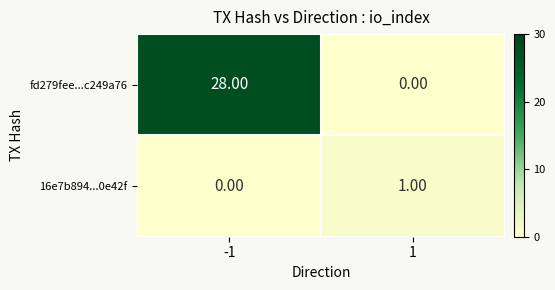

Which series has the widest spread of values?

fd279fee...c249a76